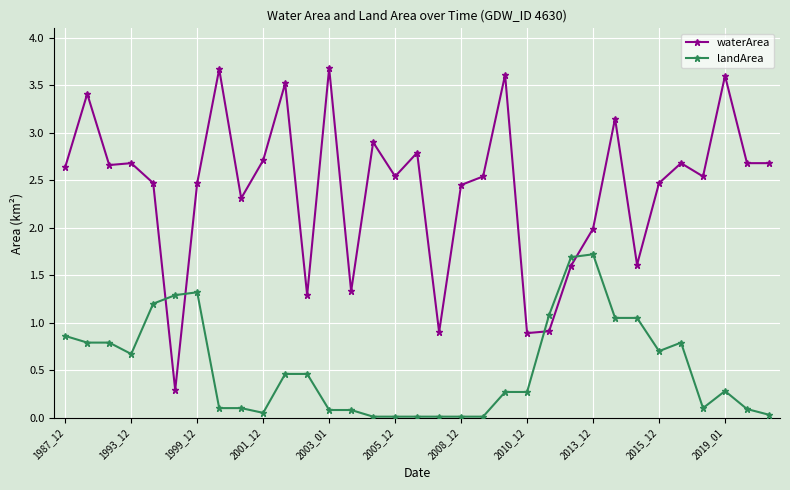

Rank the series by their maximum value, from lowest to highest.

landArea, waterArea